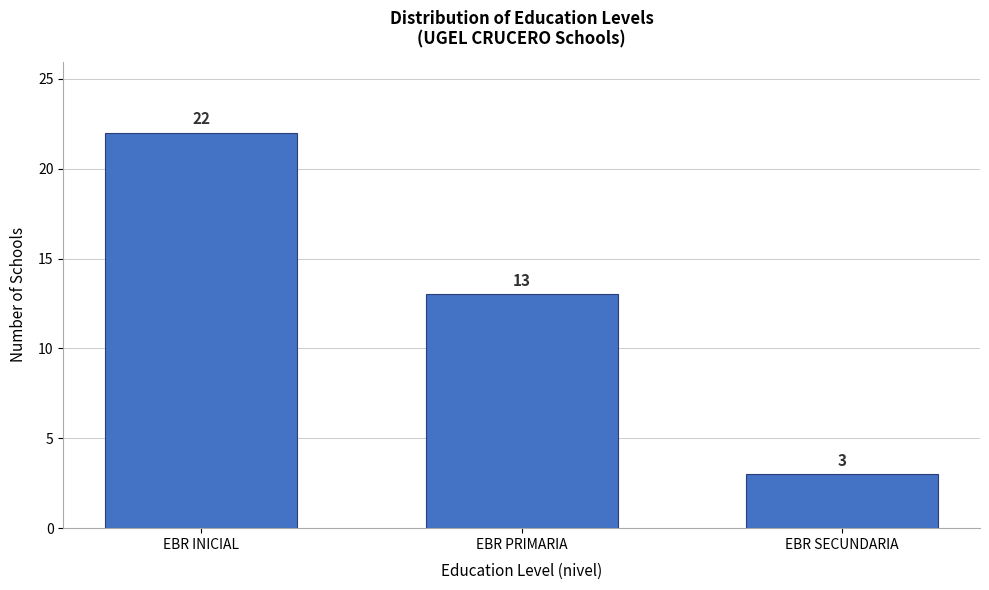

Reading left to right, list all the values displayed in this chart.

EBR INICIAL=22	EBR PRIMARIA=13	EBR SECUNDARIA=3